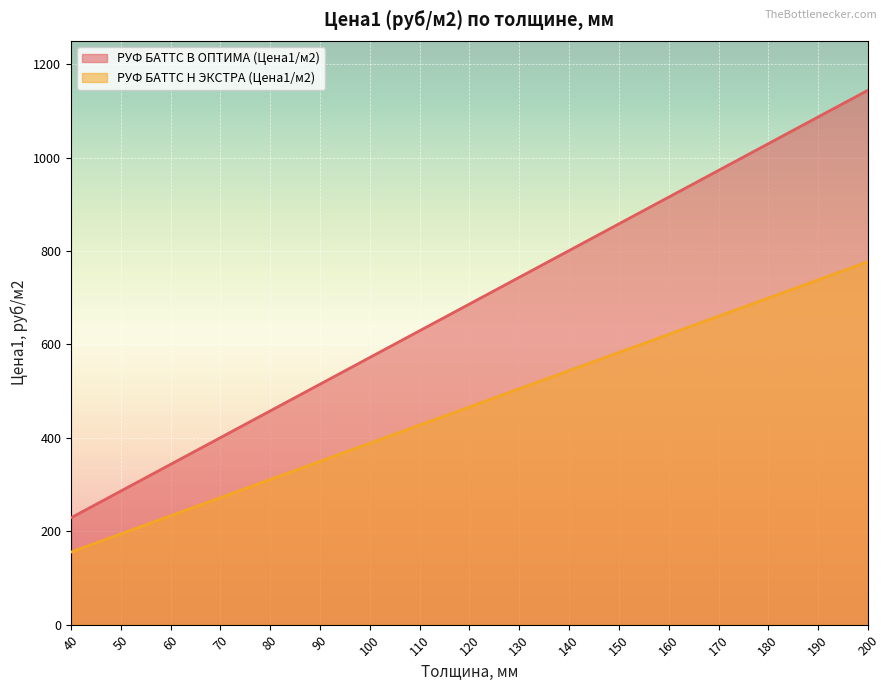

How many lines are shown in the chart?

2